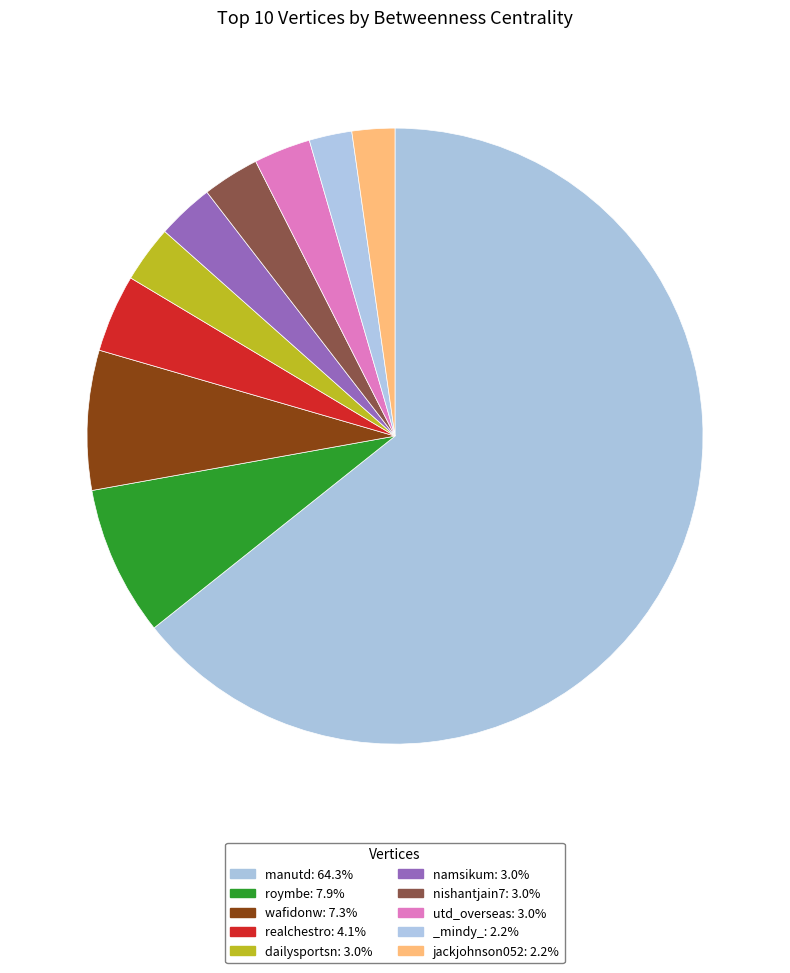

To the nearest percent, what portion does manutd represent?

64%